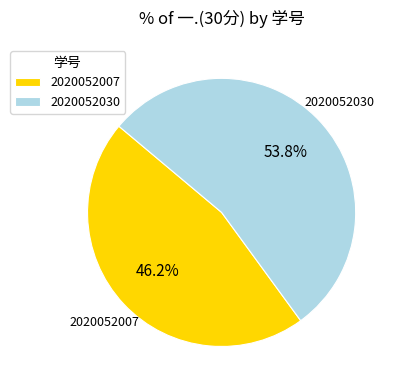

To the nearest percent, what is the difference between the 2020052007 and 2020052030 slice percentages?

8%